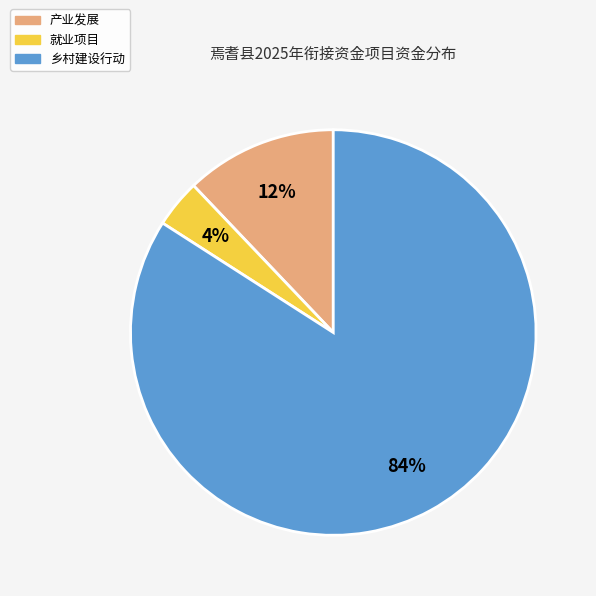

Count the number of slices in the pie.

3